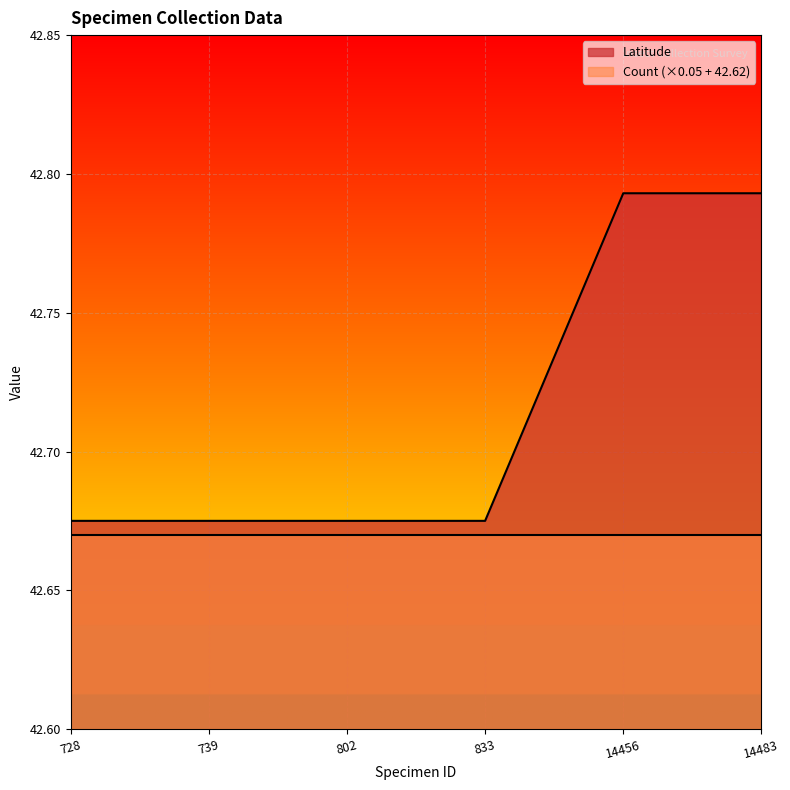

Which series has the widest spread of values?

Latitude